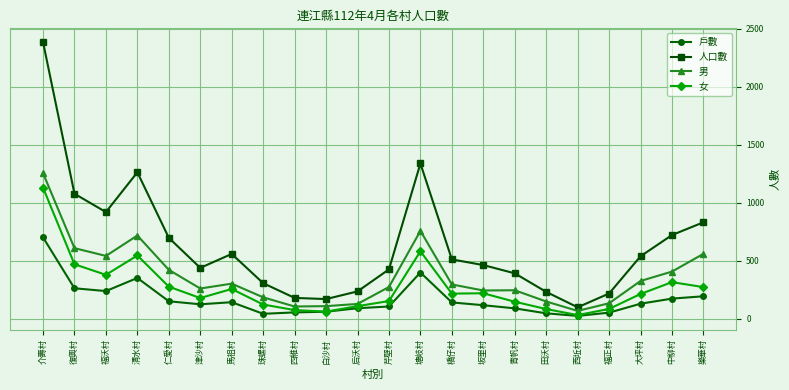

List the series in order of their peak value, highest first.

人口數, 男, 女, 戶數